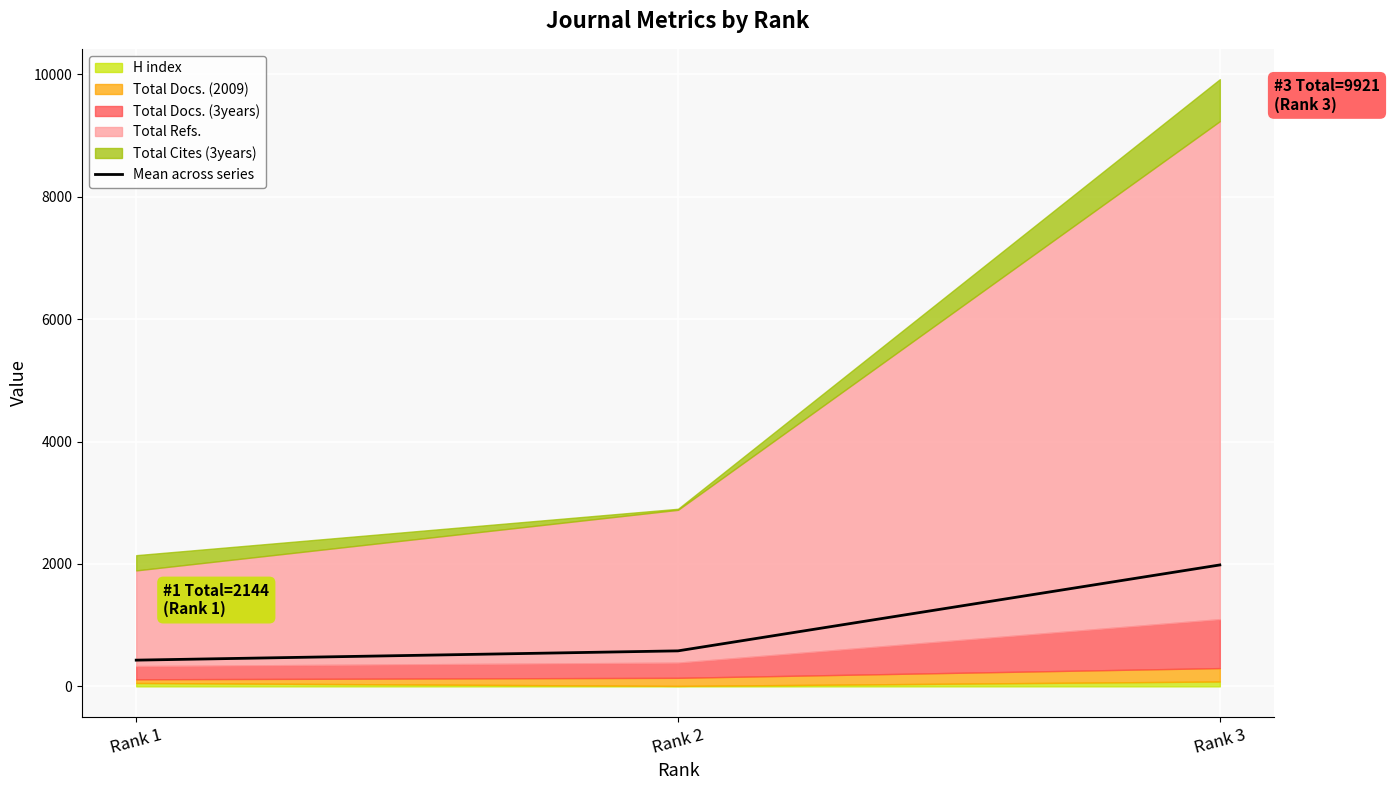

Rank the categories by value from highest to lowest.

Rank 3, Rank 2, Rank 1